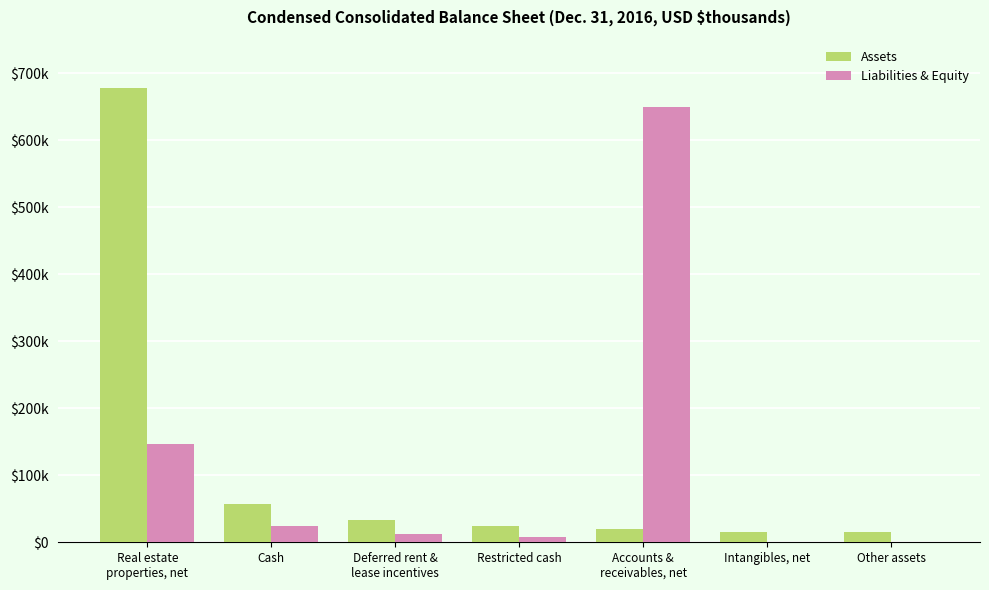

Reading left to right, what are all the values shown in this chart?

Assets: Real estate
properties, net=678041	Cash=56816	Deferred rent &
lease incentives=32931	Restricted cash=23701	Accounts &
receivables, net=19690	Intangibles, net=15880	Other assets=15363
Liabilities & Equity: Real estate
properties, net=146251	Cash=24352	Deferred rent &
lease incentives=12591	Restricted cash=8424	Accounts &
receivables, net=650329	Intangibles, net=0	Other assets=475